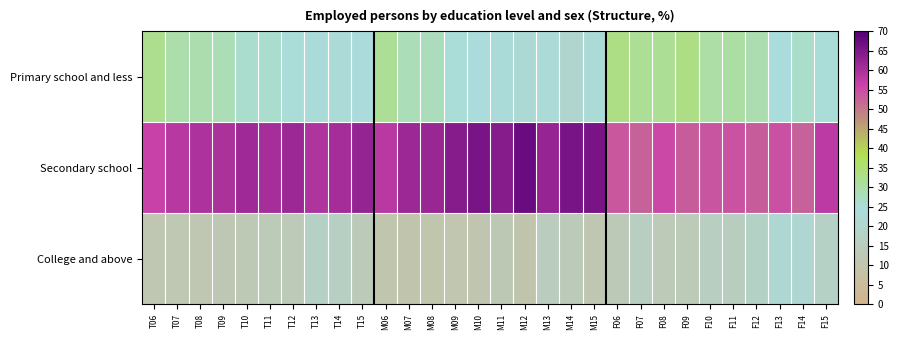

Which series has the widest spread of values?

Secondary school